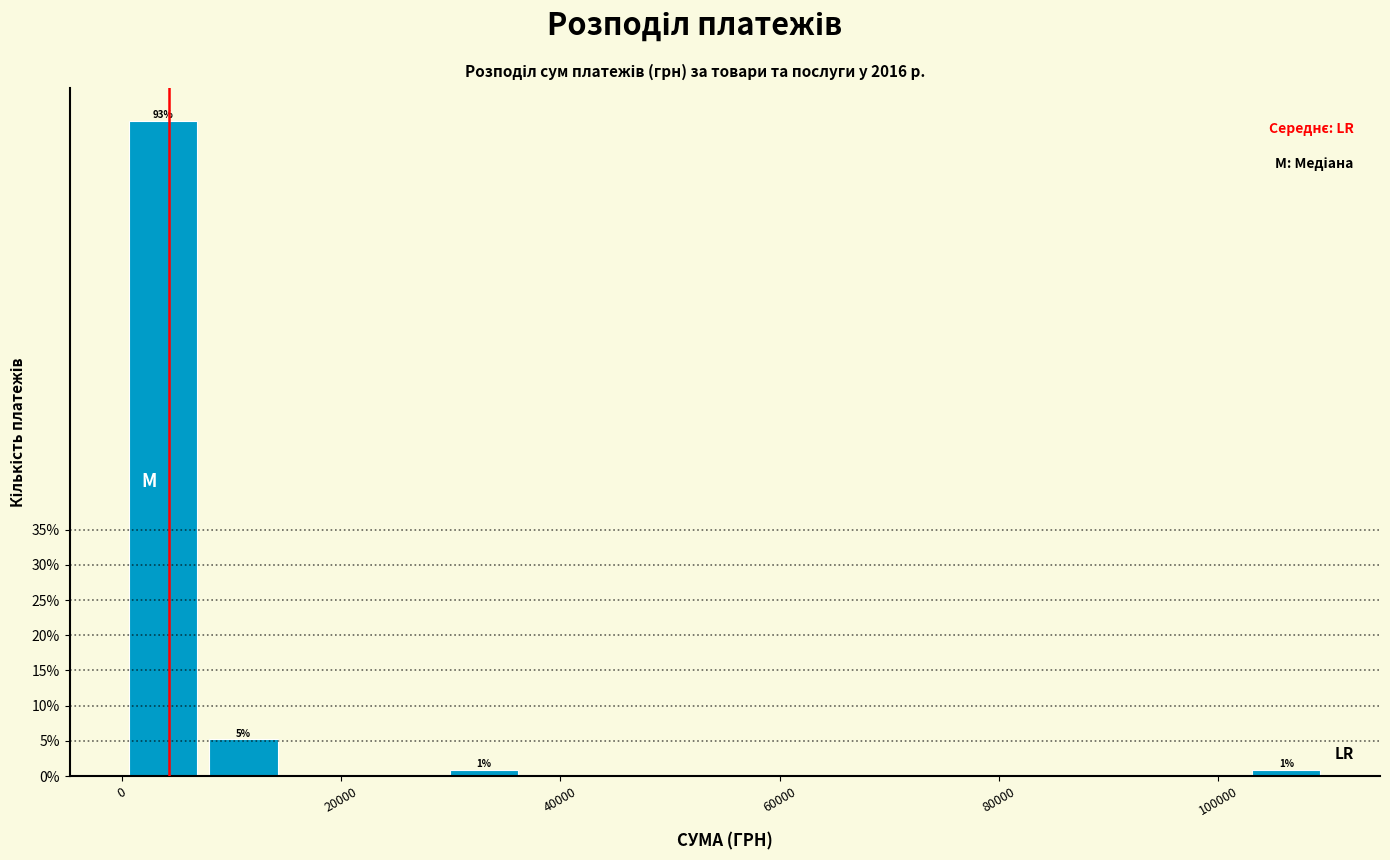

Read against the x-axis, roughly where is the centre of the tallest bar?

4000